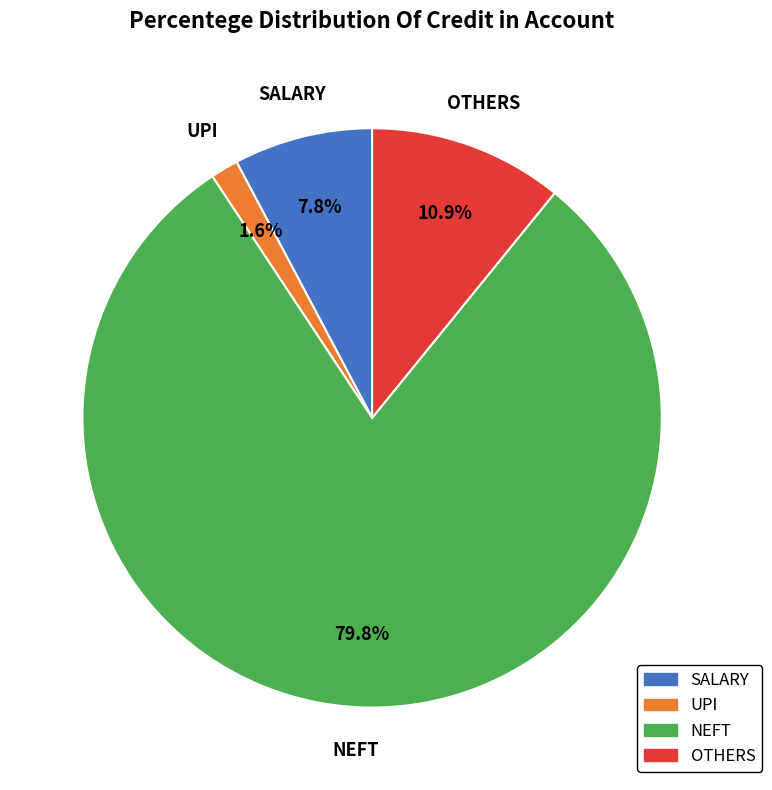

Is there a majority slice in this chart?

Yes